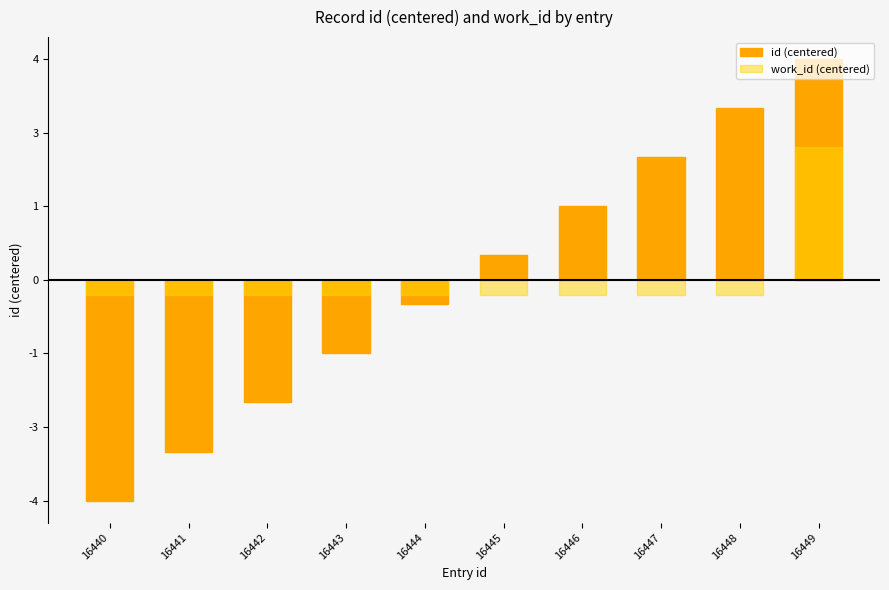

The work_id (centered) series shows -0.3 at 16446. True or false?

True